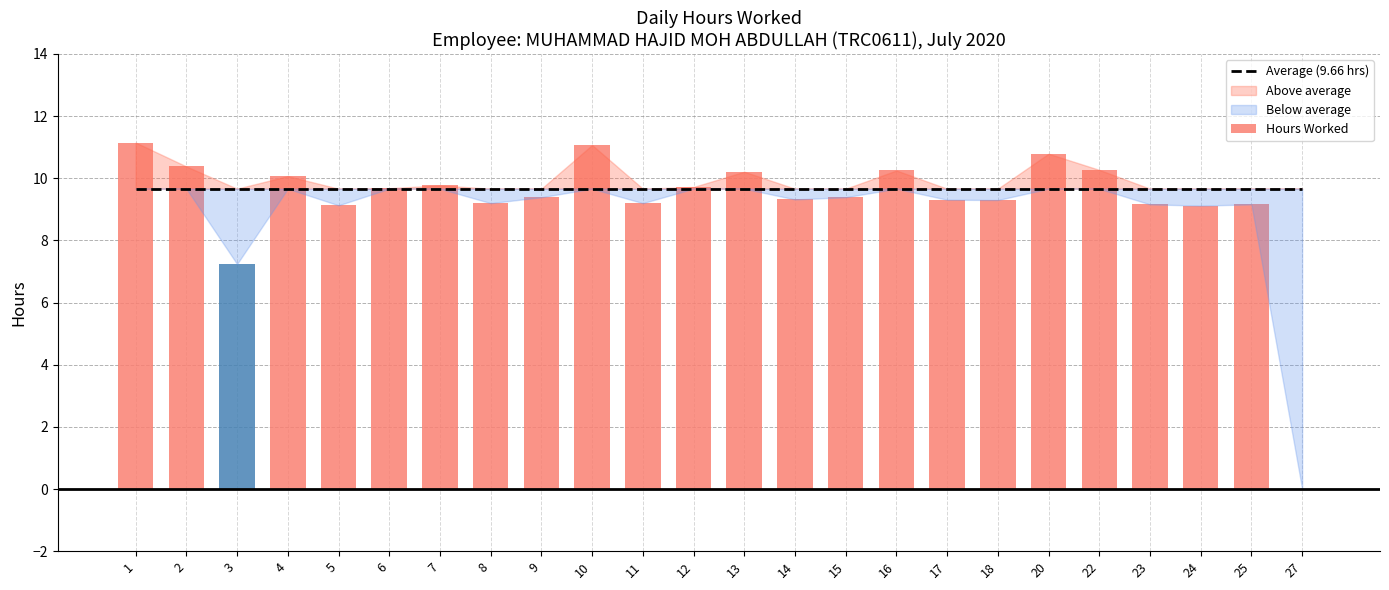

Which has a higher value, 13 or 12?

13